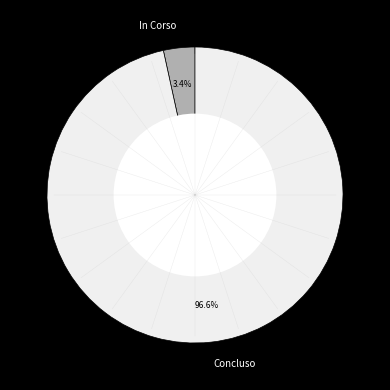

What is the majority slice?

Concluso